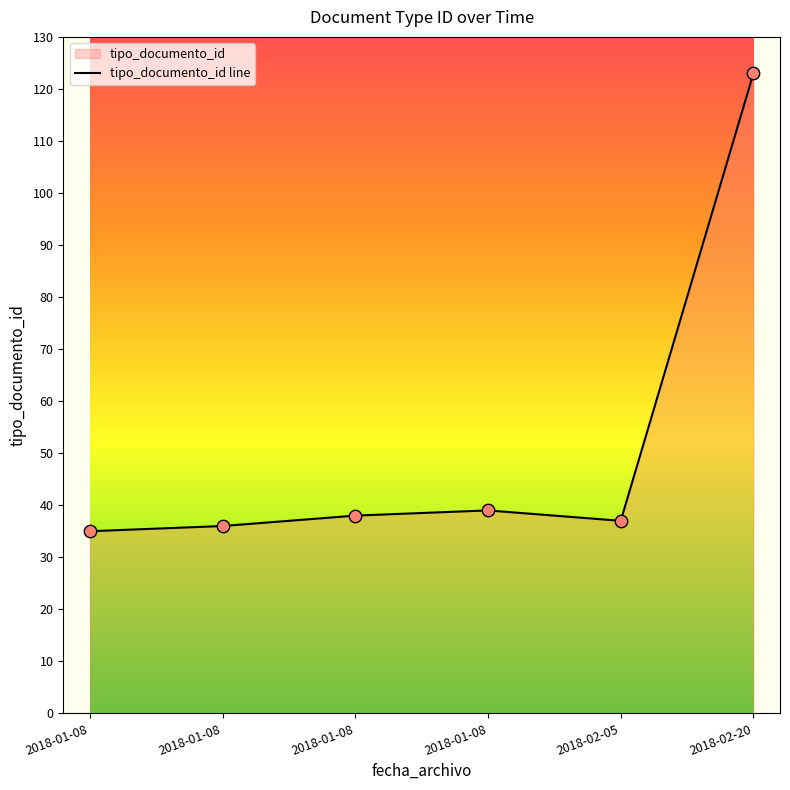

Which has a higher value, 2018-01-08 or 2018-01-08?

2018-01-08